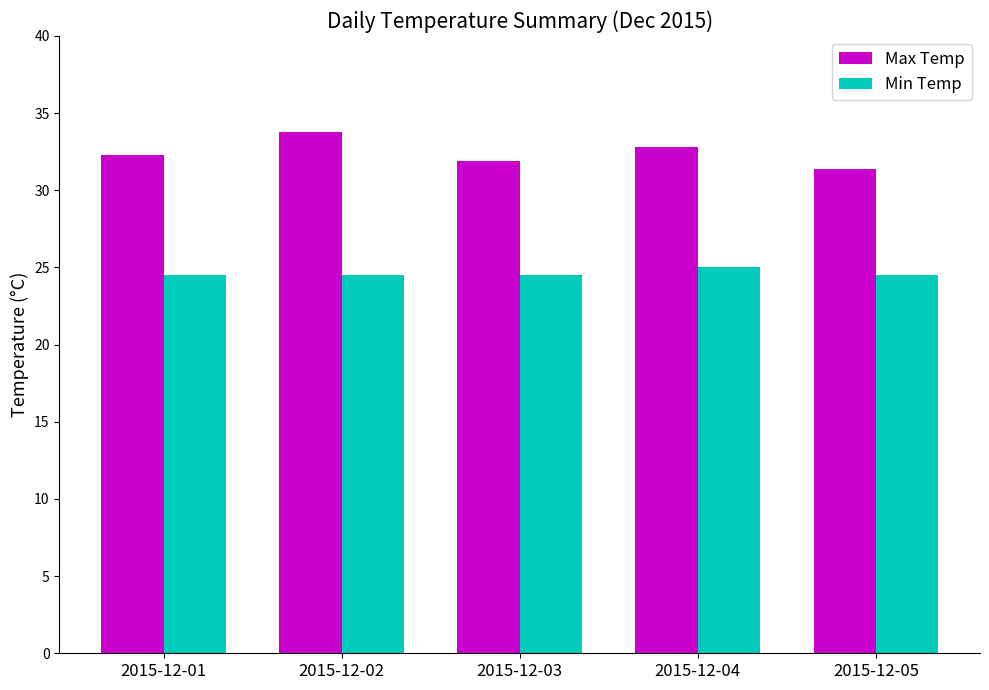

How many distinct data groups are displayed?

2